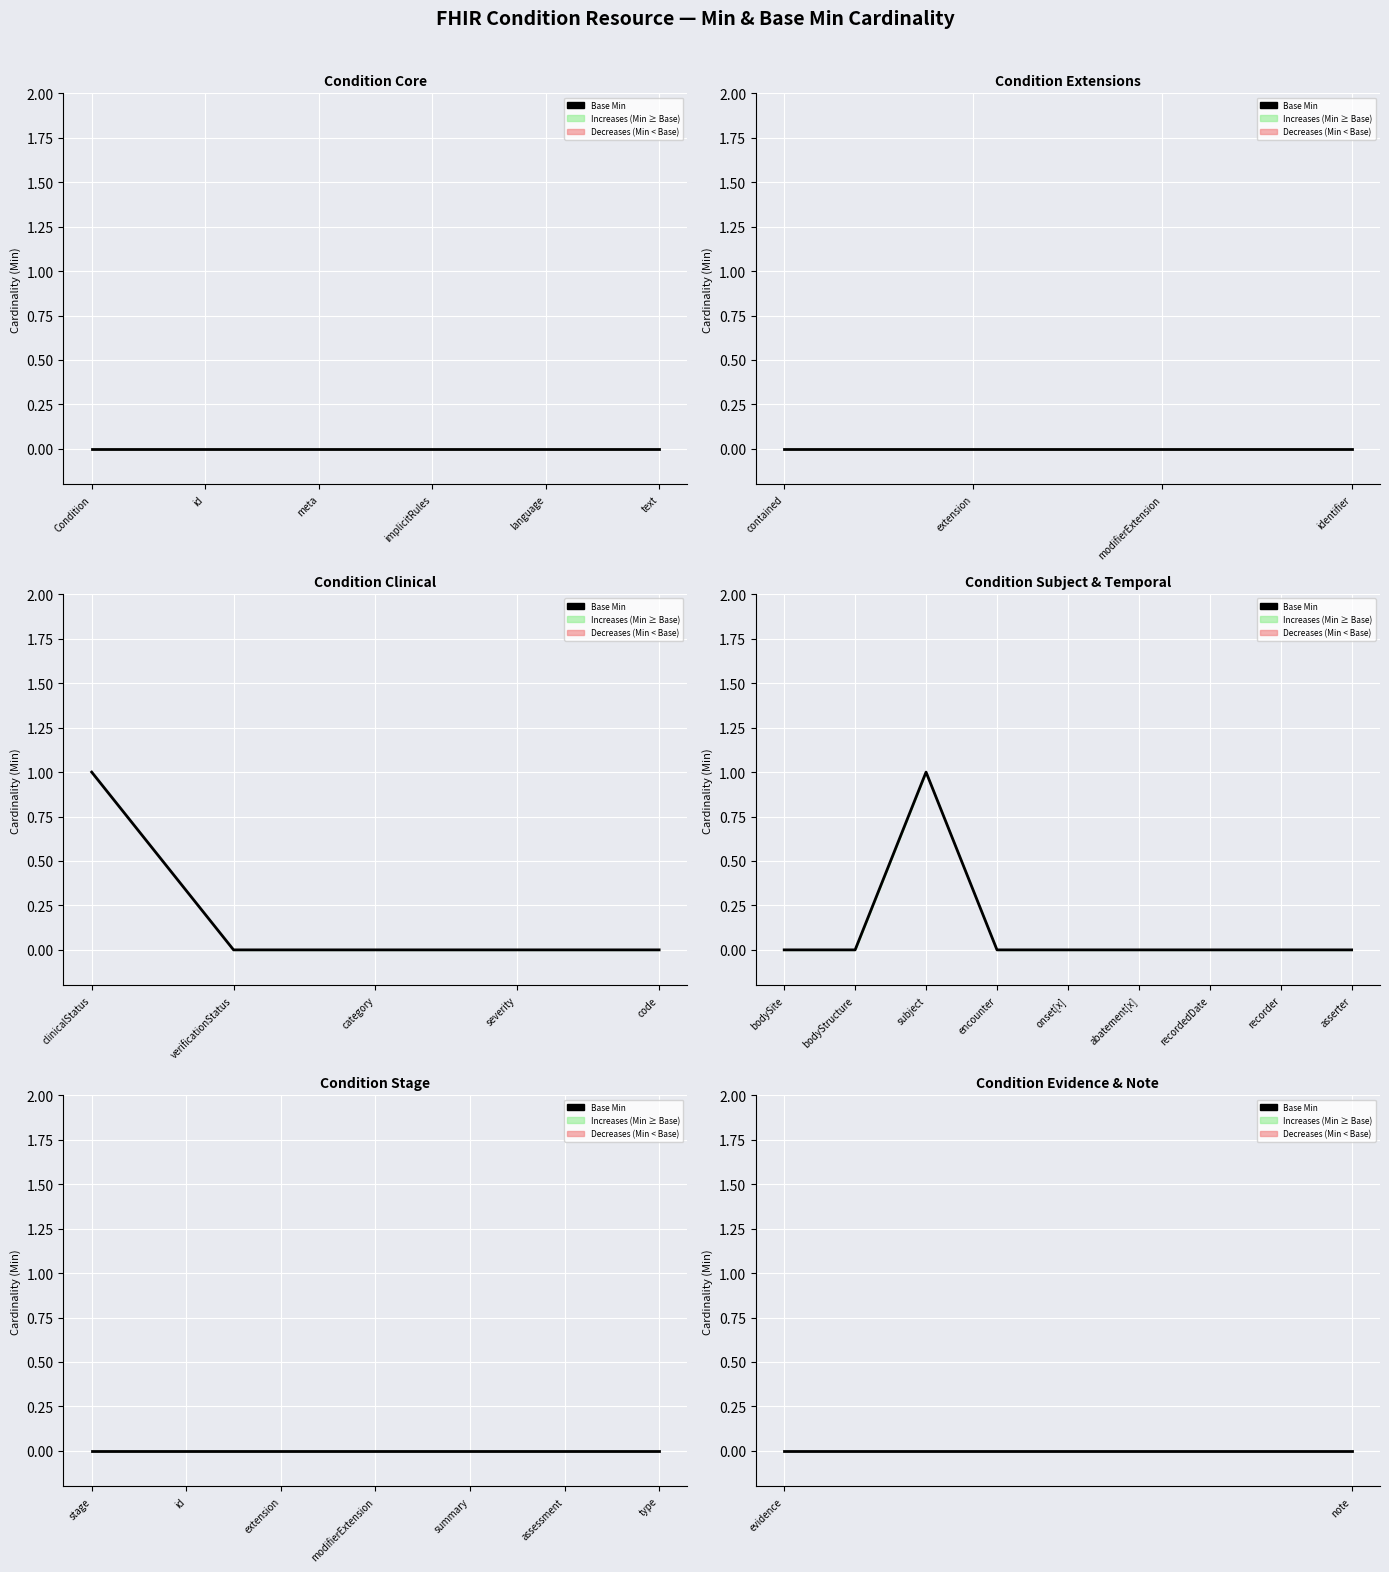

Is it true that min equals -1 at 3?

False